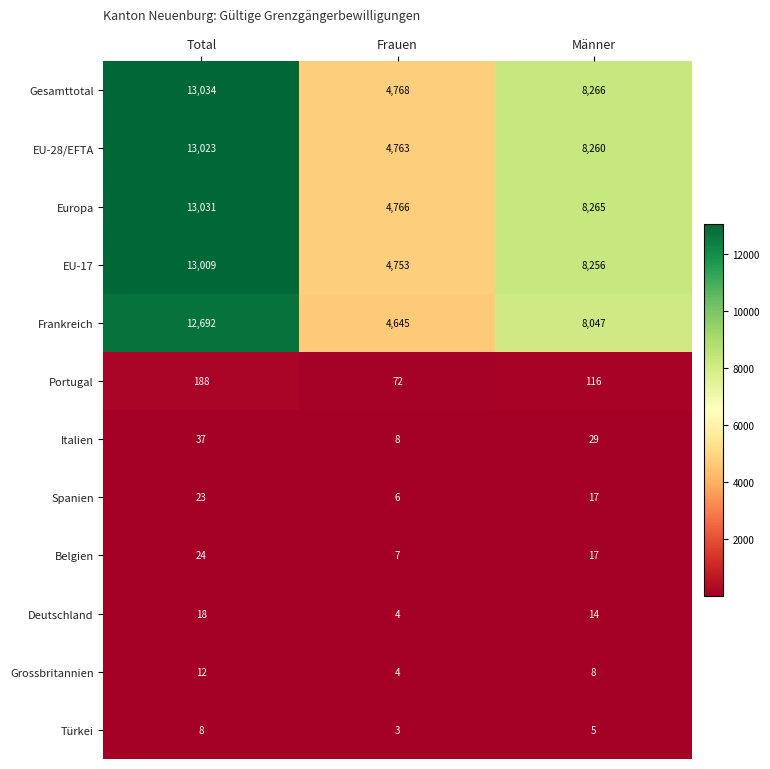

Count the Europa values in the range 4766 to 13031.

3